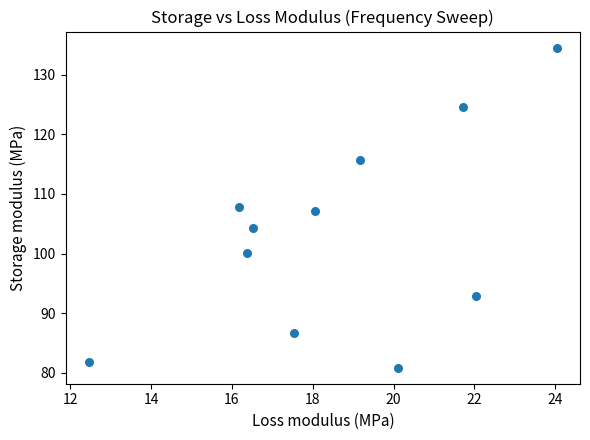

What is the range of X values (max minus min)?

11.6